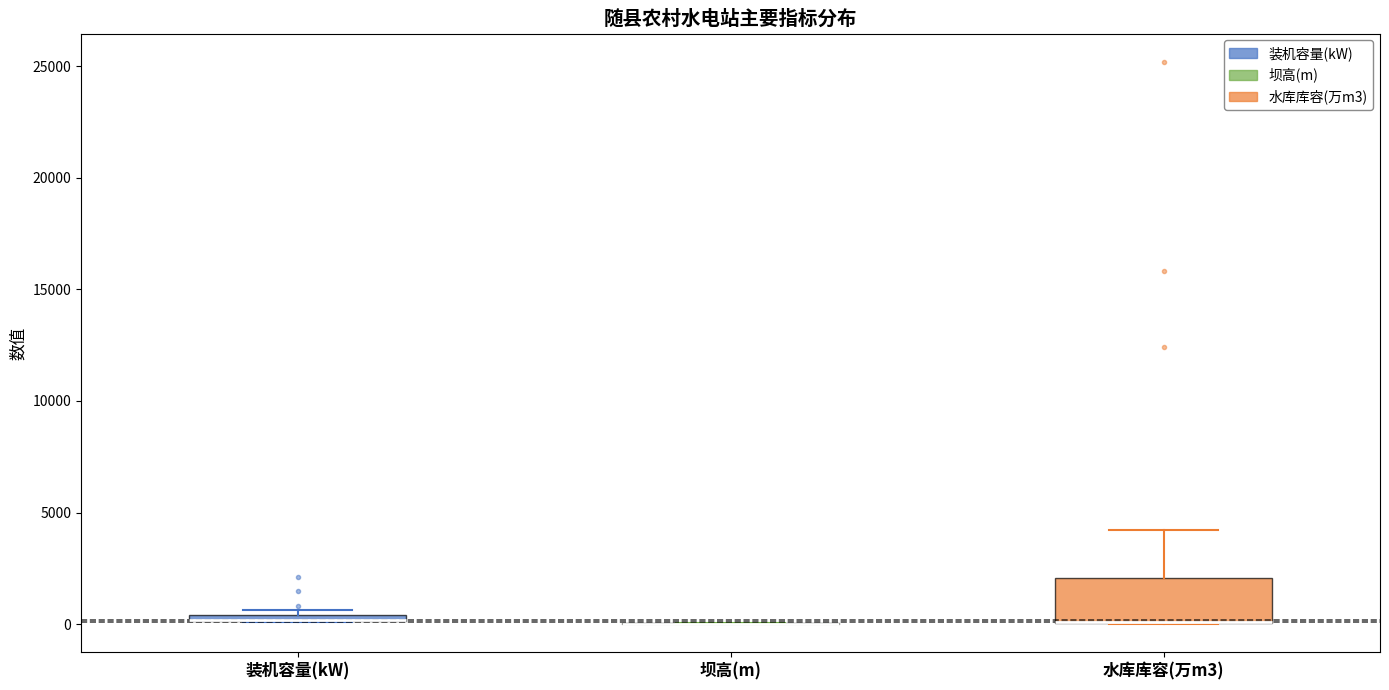

Which box is the tallest, from its lower edge to its upper edge?

水库库容(万m3)